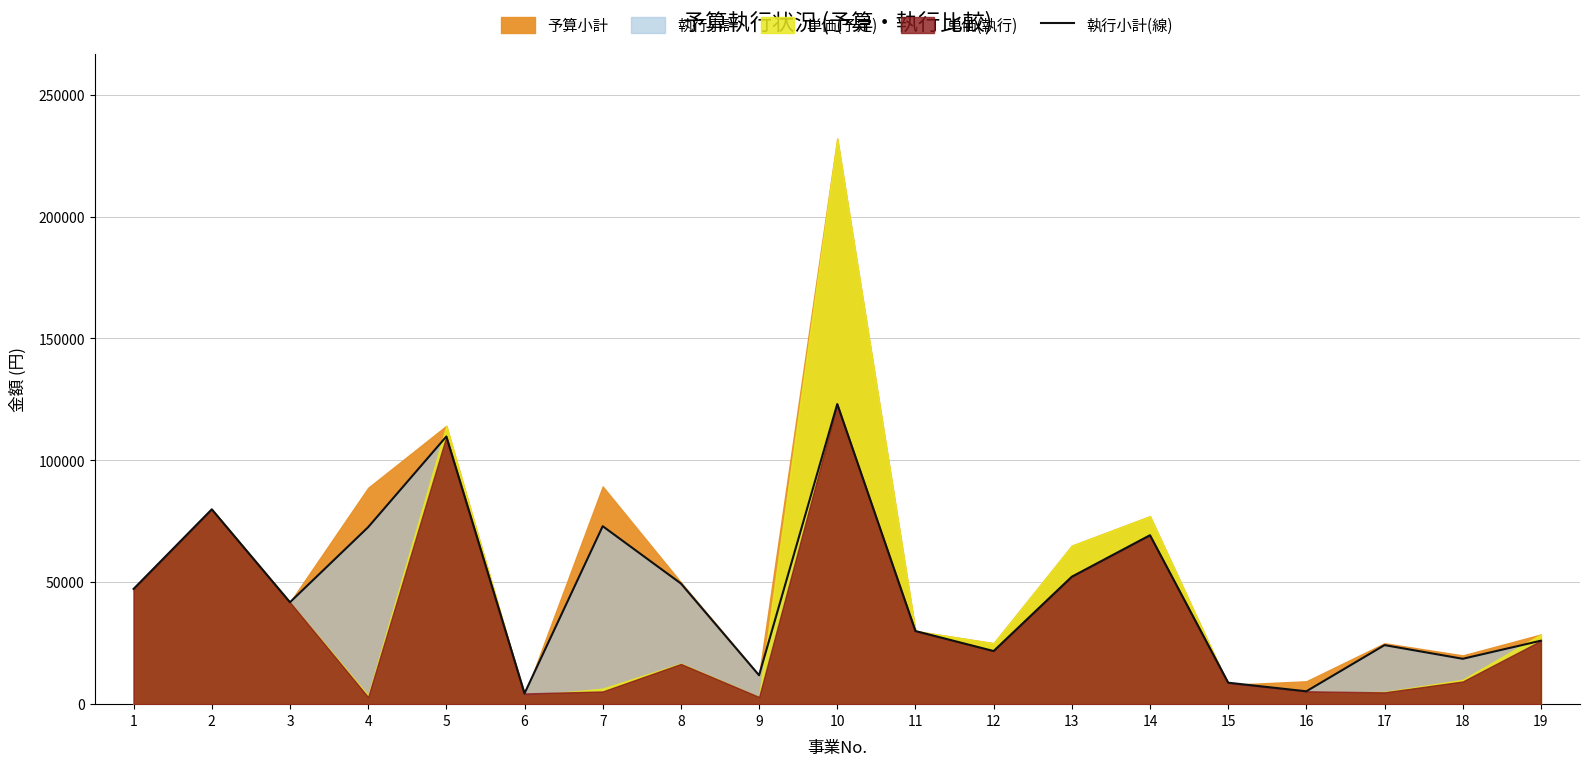

Reading left to right, transcribe all the data shown in this chart.

47280	79920	41800	72600	109780	4389	72996	49500	11840	123090	30000	21791	52280	69300	8800	5280	24220	18610	26026